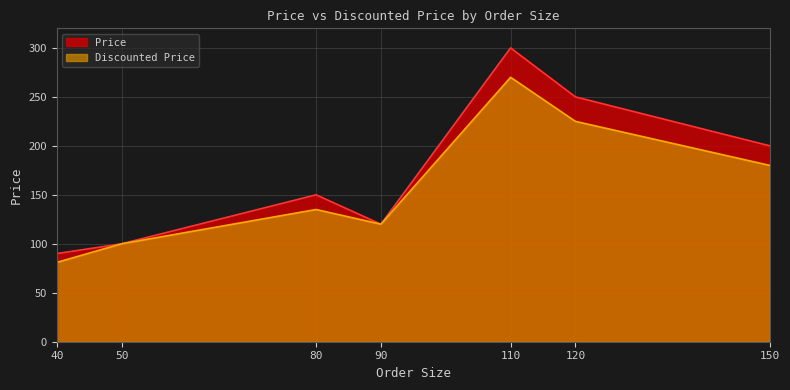

Rank the categories by Discounted Price value from highest to lowest.

110, 120, 150, 80, 90, 50, 40